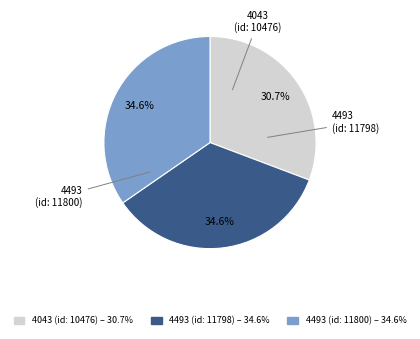

Is there any slice that represents more than half of the pie?

No